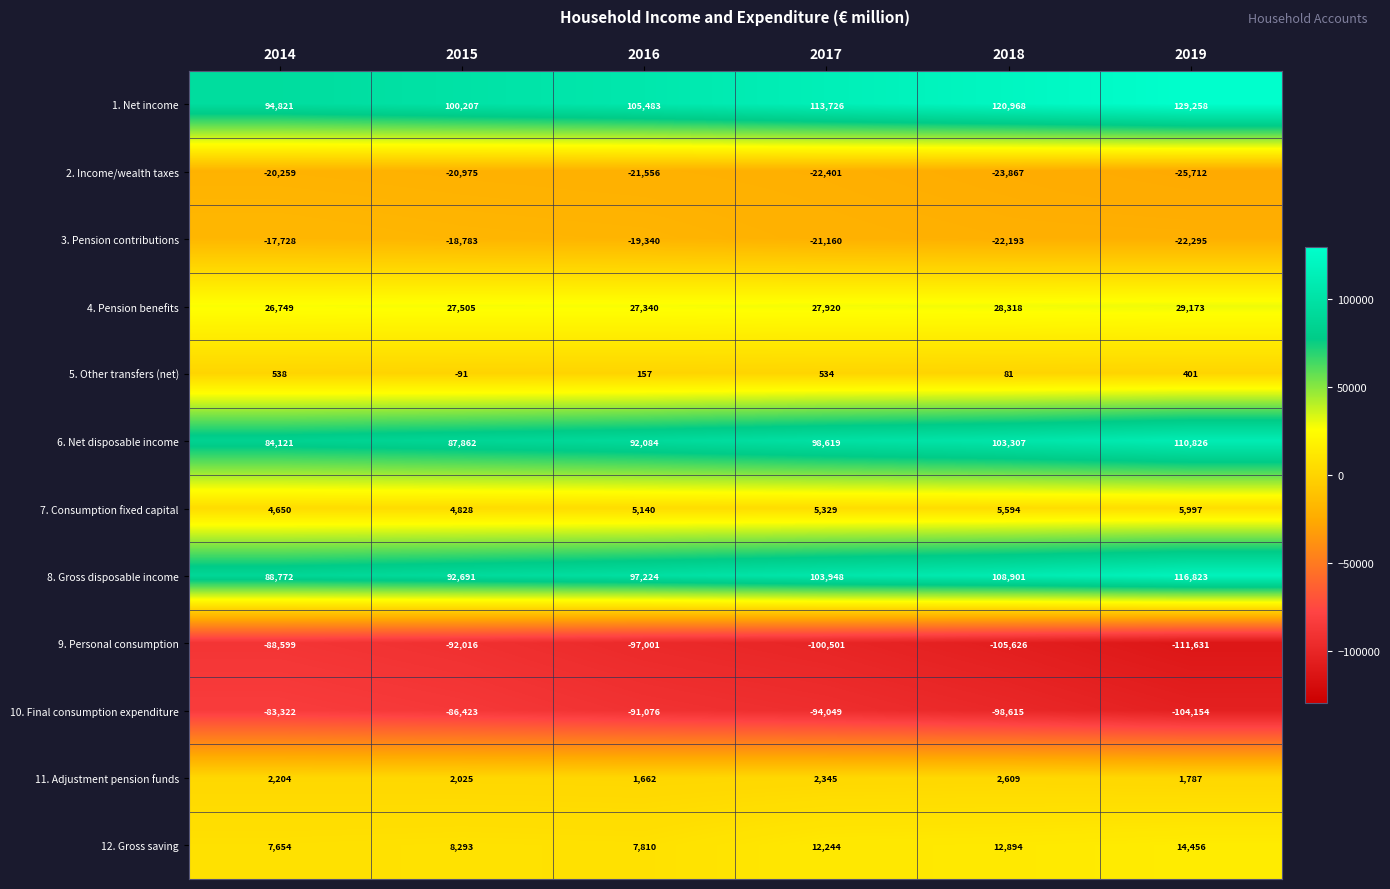

True or false: 6. Net disposable income has a value of 84121 at 2014.

True